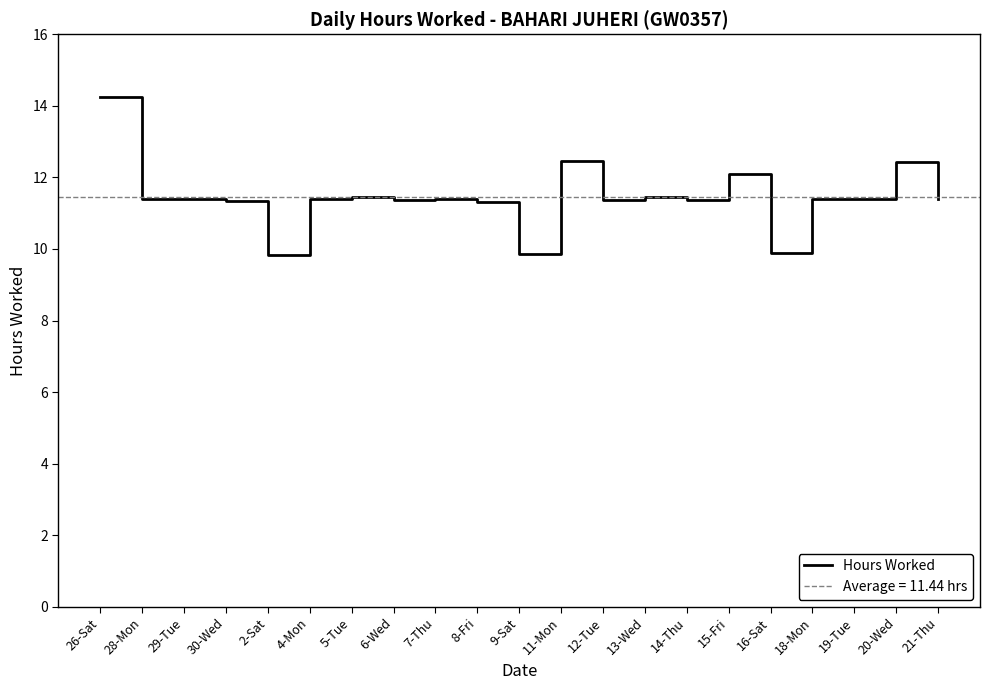

What is the label of the 7th point from the left?

5-Tue